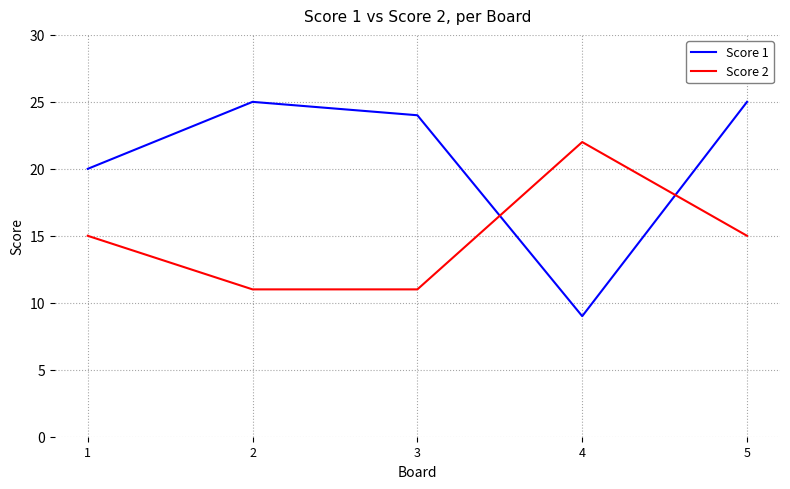

Does the chart display data point markers on the line(s)?

No